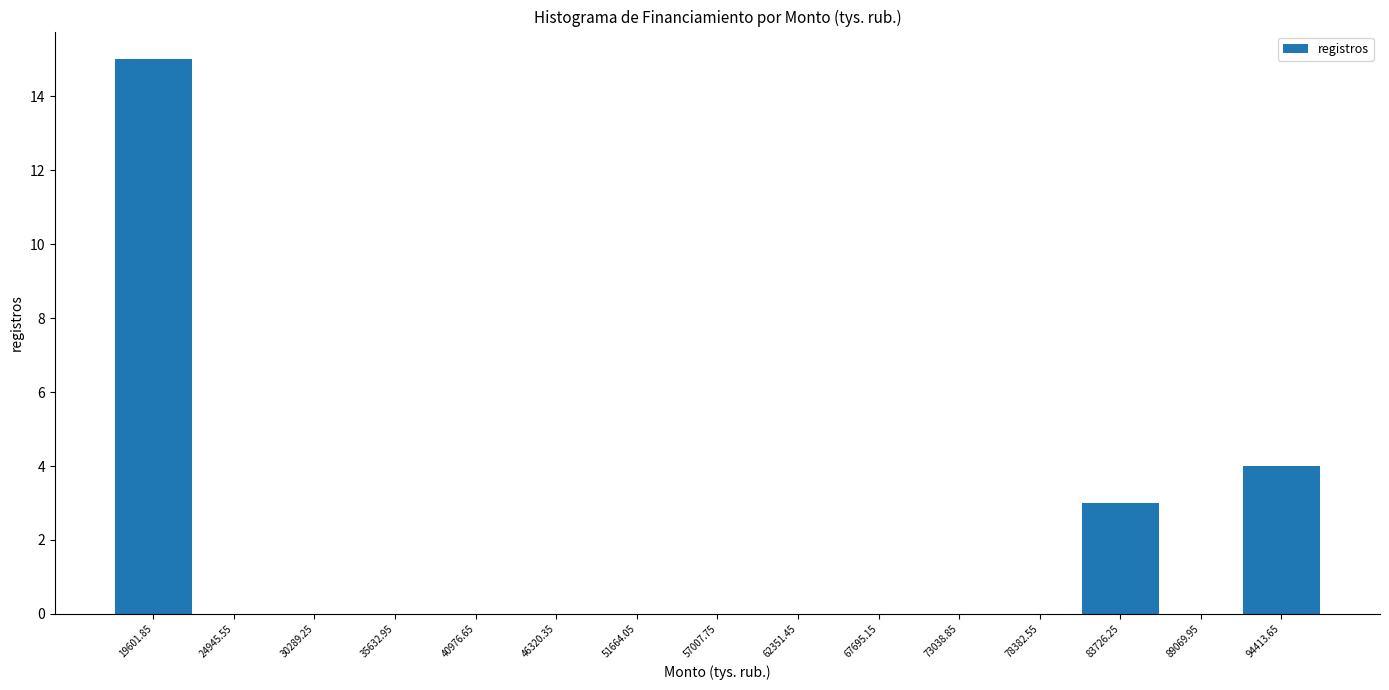

Reading left to right, list every bar in this chart as the range it spans on the x-axis followed by its height. Neither the bar edges nor the heights are printed on the chart, so give them approximately, as read against the axes.

17000 to 22000: 15
22000 to 28000: 0
28000 to 33000: 0
33000 to 38000: 0
38000 to 44000: 0
44000 to 49000: 0
49000 to 54000: 0
54000 to 60000: 0
60000 to 65000: 0
65000 to 70000: 0
70000 to 76000: 0
76000 to 81000: 0
81000 to 86000: 3
86000 to 92000: 0
92000 to 97000: 4